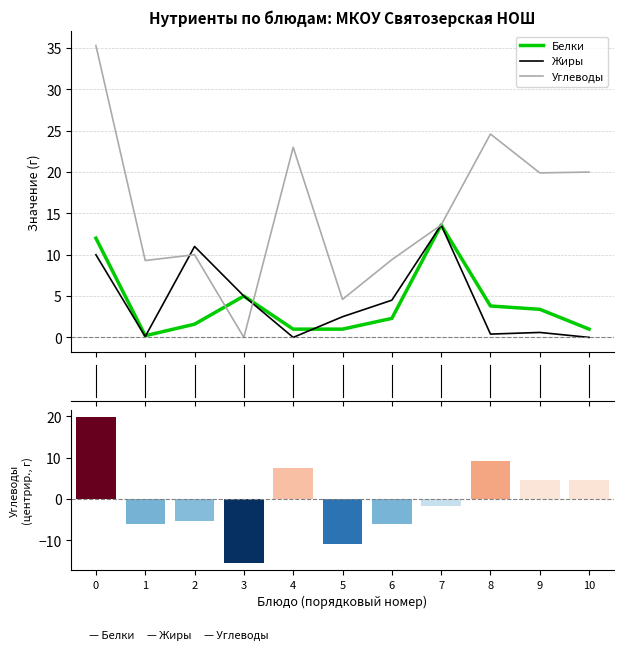

At how many categories does at least one series exceed -5?

11